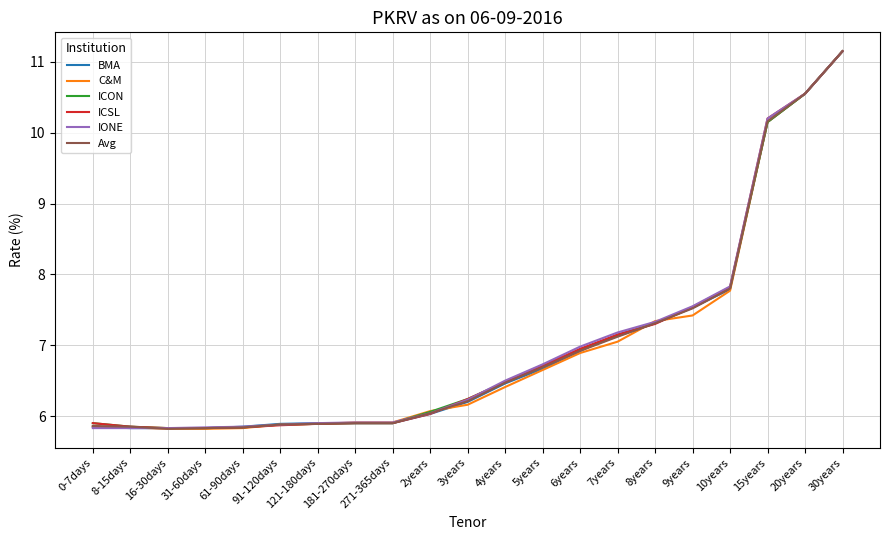

At which category is the sum across all series the highest?

30years